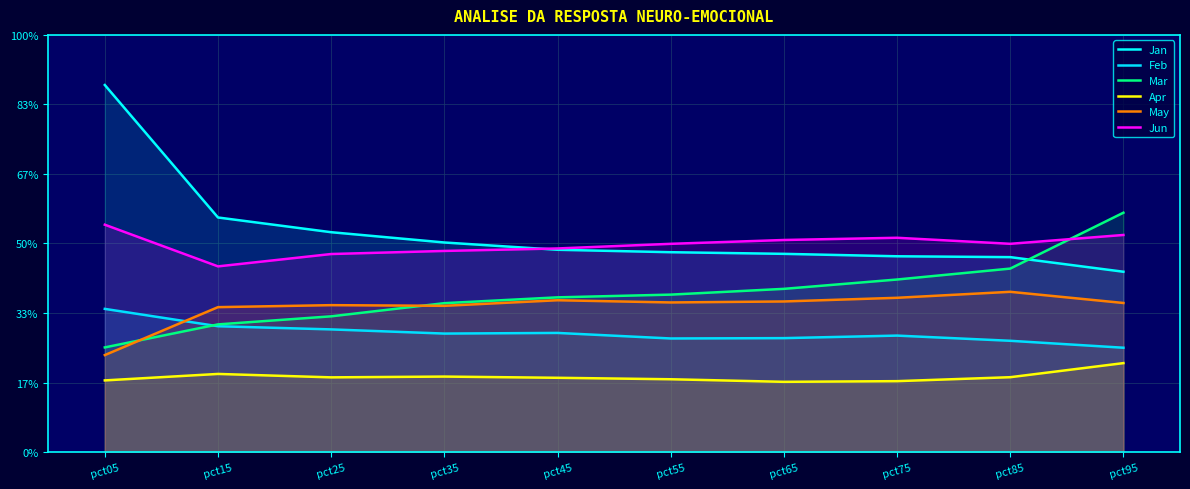

Is it true that Apr equals 0.5 at pct35?

True